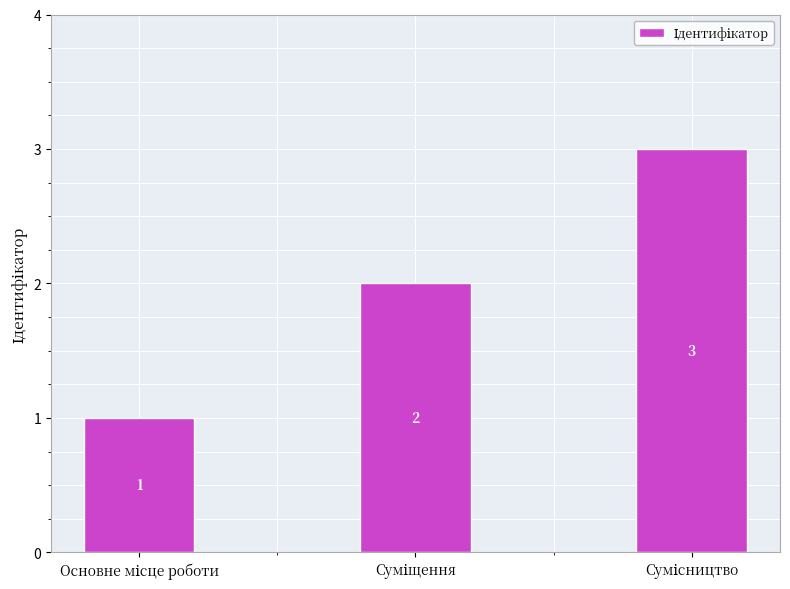

How many data points are less than 2?

1